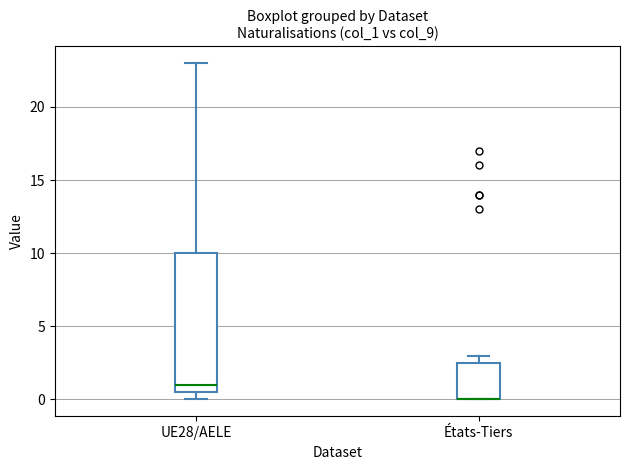

Reading left to right, transcribe this box plot: for each box, give where its median line is, the range the box spans, and where its two whiskers end, as read against the y-axis. The values are not printed on the chart, so give them approximately, as read against the axis.

UE28/AELE: median 1.0, box 0.5 to 10.0, whiskers 0.0 to 23.0
États-Tiers: median 0.0 (drawn on the box's lower edge), box 0.0 to 2.5, whiskers 0.0 to 3.0